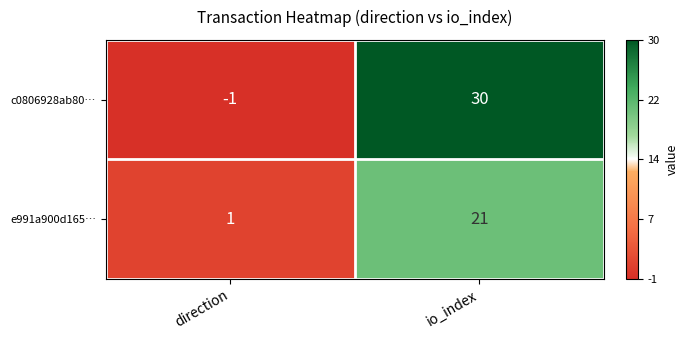

Is it true that e991a900d165… equals 21 at io_index?

True